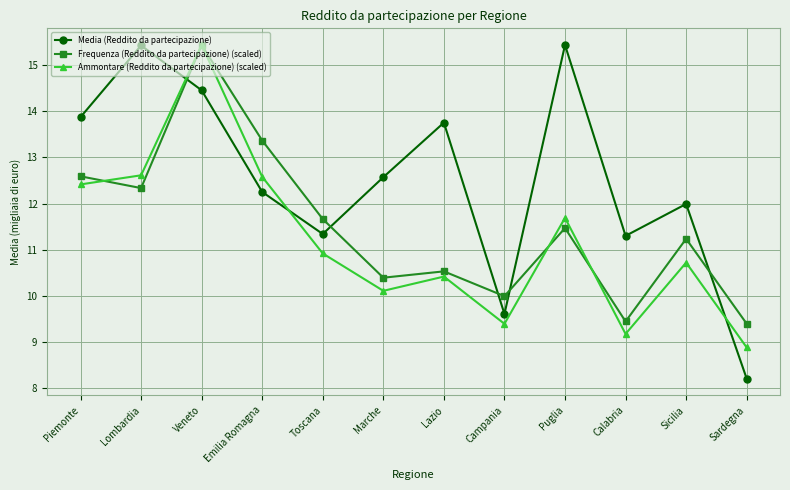

The value of Frequenza (Reddito da partecipazione) (scaled) at Toscana is 11.7. True or false?

True